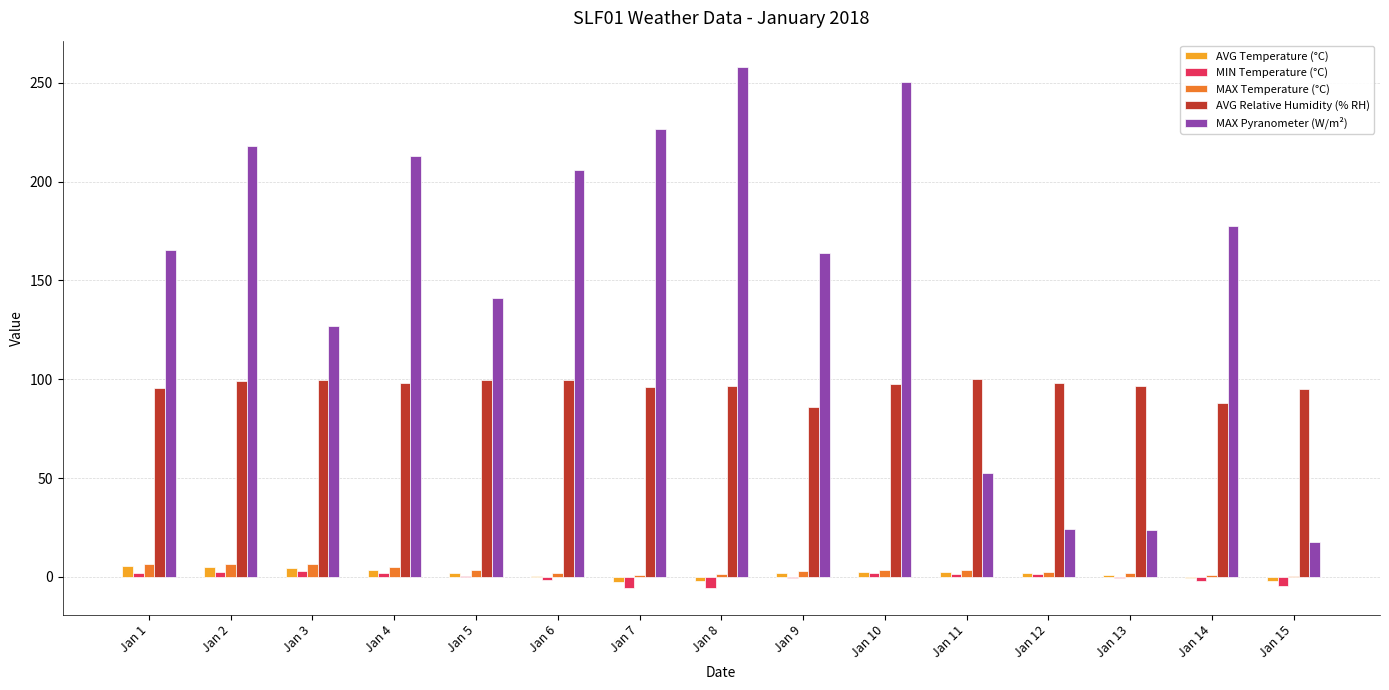

Between Jan 7 and Jan 14, which series saw the biggest shift?

MAX Pyranometer (W/m²)